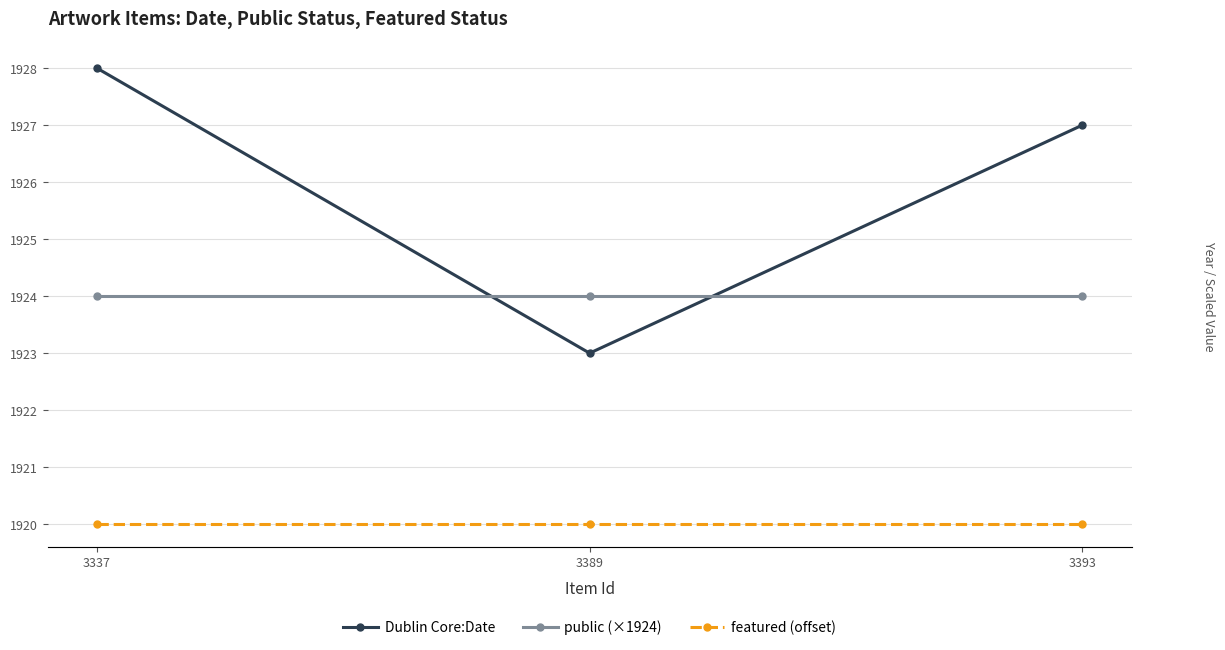

What is the total value across all series at 3389?

5767